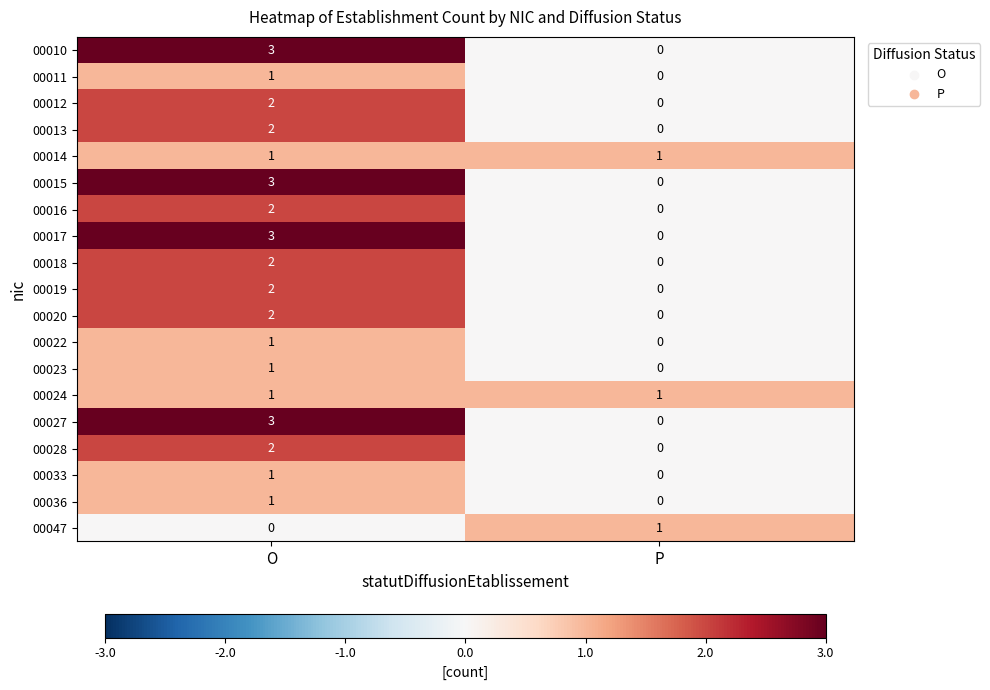

The 00027 series shows 0 at P. True or false?

True